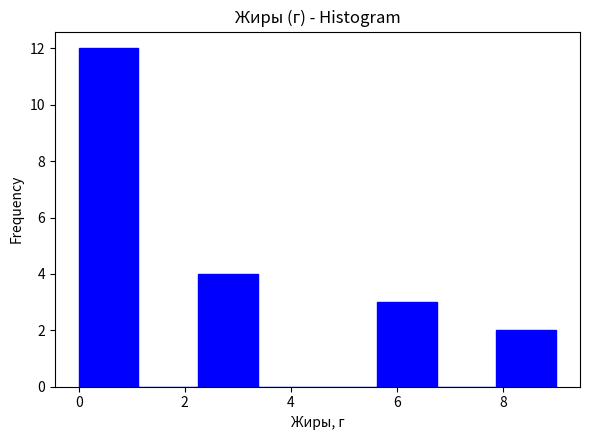

Over which range of the x-axis is the bar tallest?

0.0 to 1.2